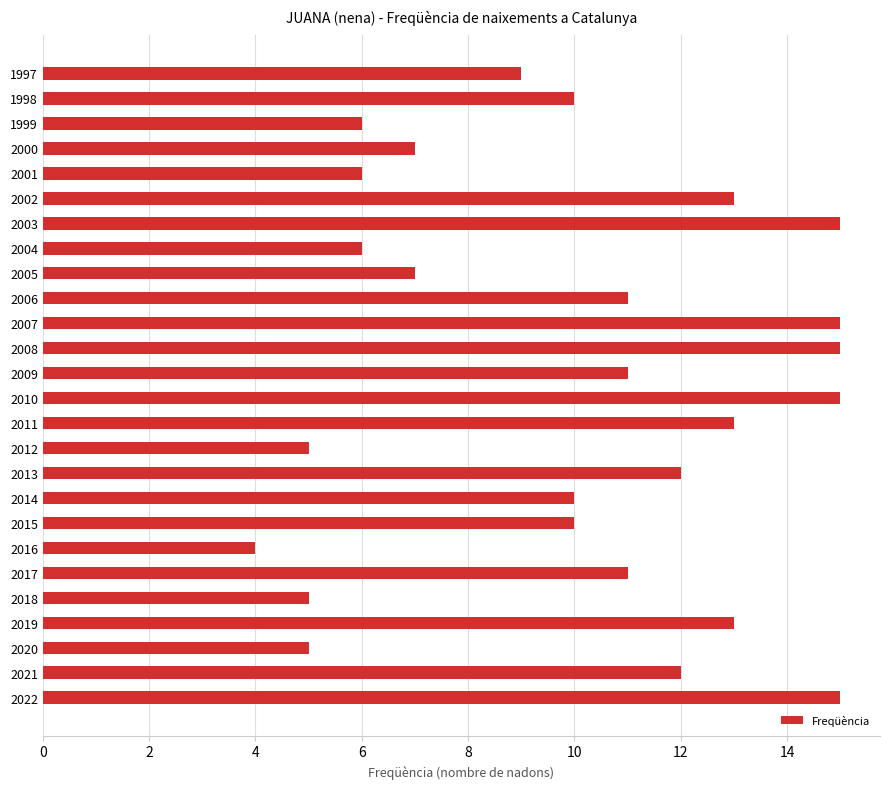

Reading bottom to top, transcribe all the data shown in this chart.

2022=15	2021=12	2020=5	2019=13	2018=5	2017=11	2016=4	2015=10	2014=10	2013=12	2012=5	2011=13	2010=15	2009=11	2008=15	2007=15	2006=11	2005=7	2004=6	2003=15	2002=13	2001=6	2000=7	1999=6	1998=10	1997=9